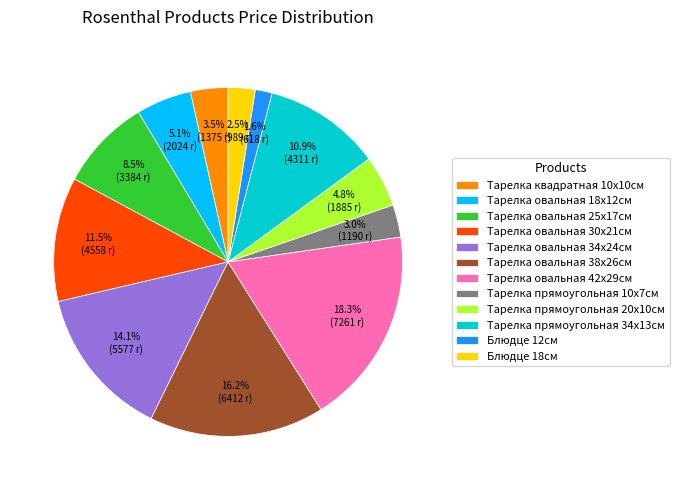

True or false: Тарелка прямоугольная 34х13см accounts for 11% of the total.

True